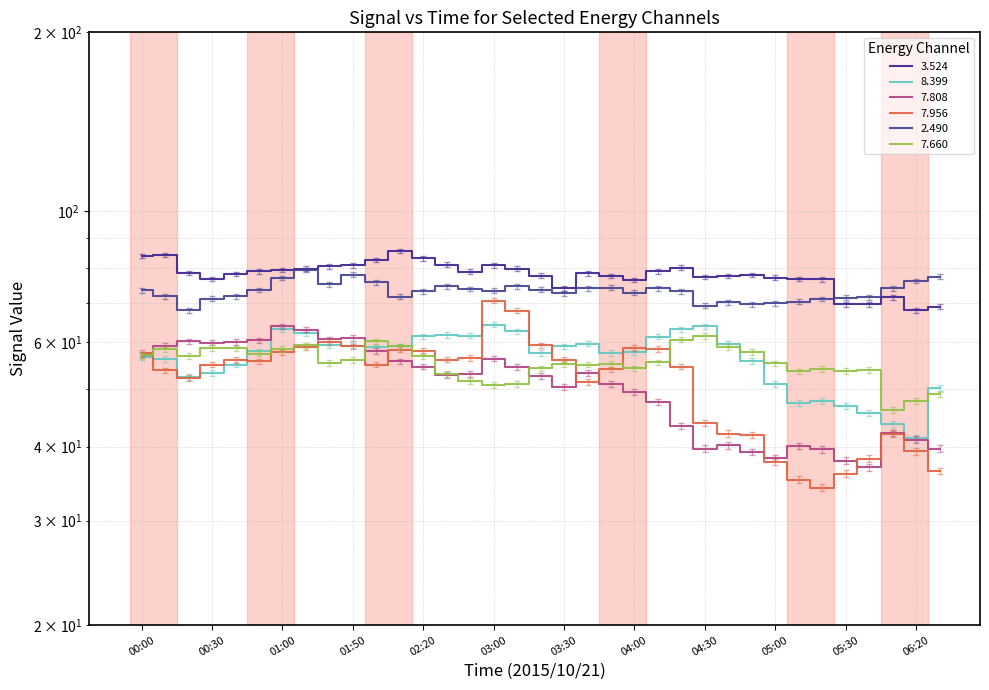

What is the sum of the 3.524 values at 2015/10/21 04:00 and 2015/10/21 02:10?

161.9